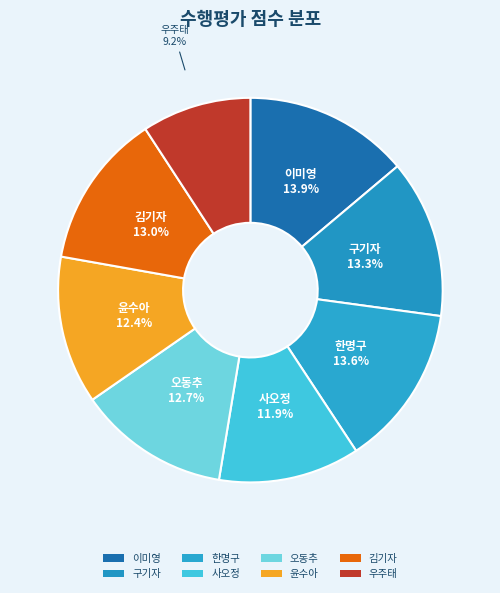

Does 구기자 represent more than half of the total?

No